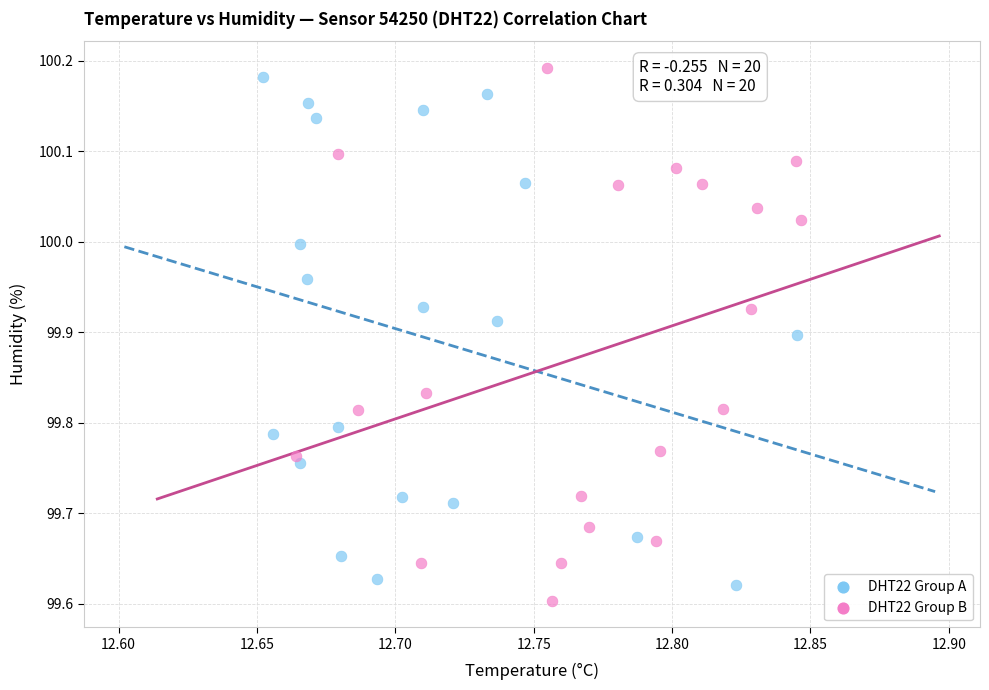

What are all the series names shown in the legend?

DHT22 Group A, DHT22 Group B